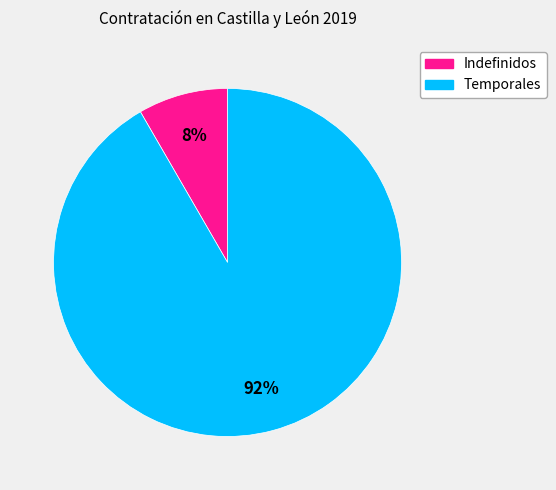

To the nearest percent, what is the average slice percentage?

50%